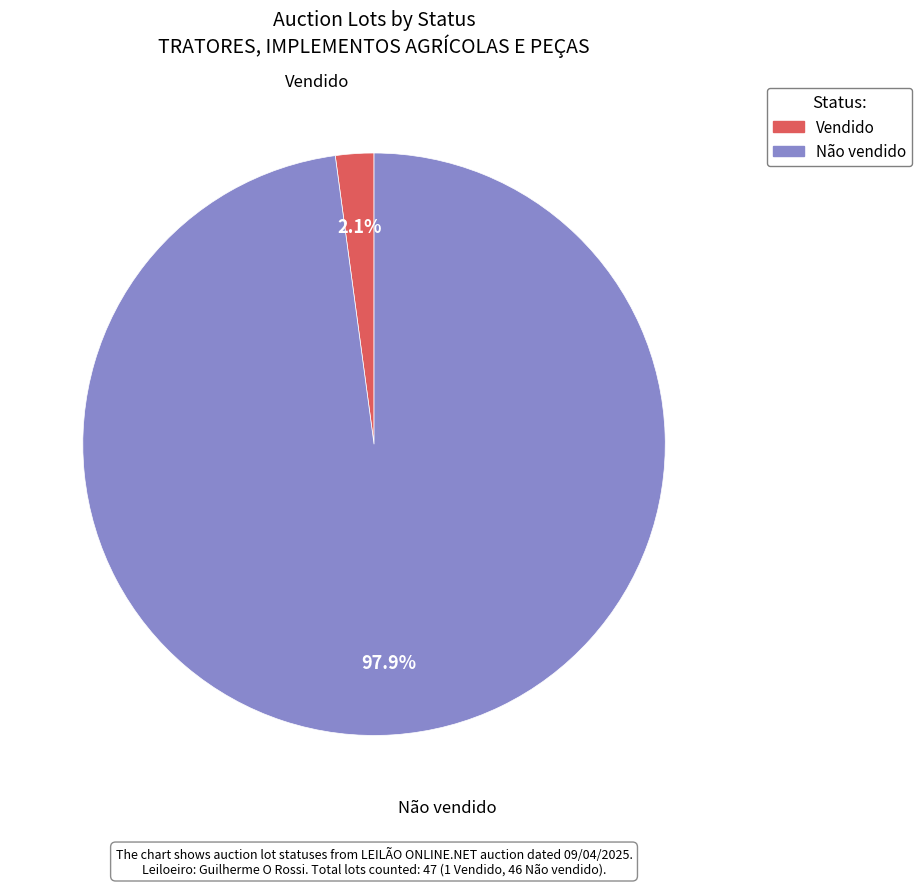

How many segments does this pie chart have?

2